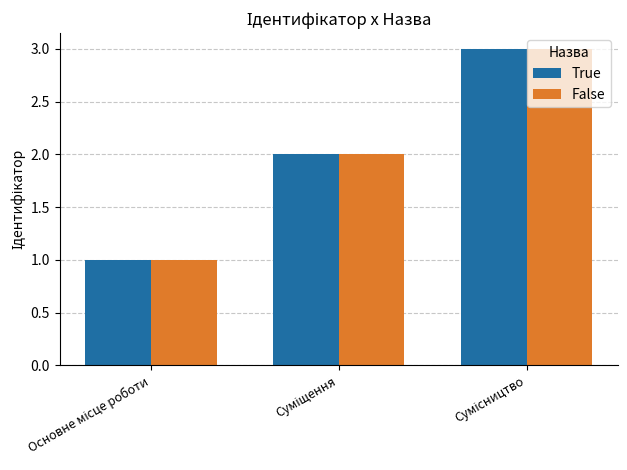

What is the maximum value for False?

3